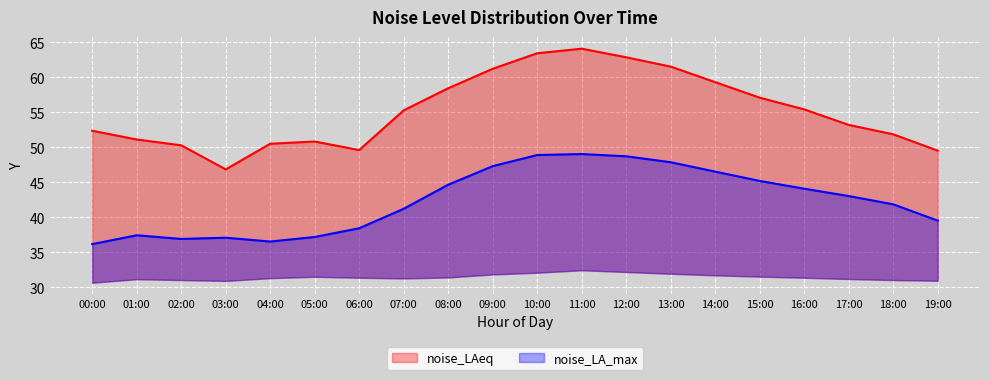

What is the spread (max minus min) of values at 11:00?

15.0